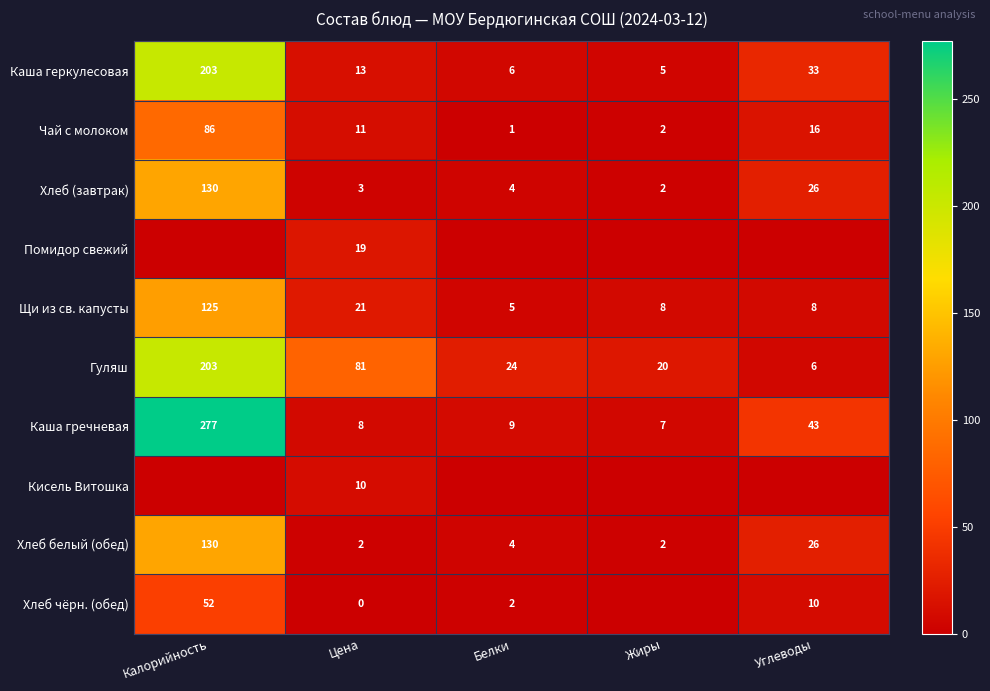

What is the approximate value of Каша геркулесовая at Углеводы?

33